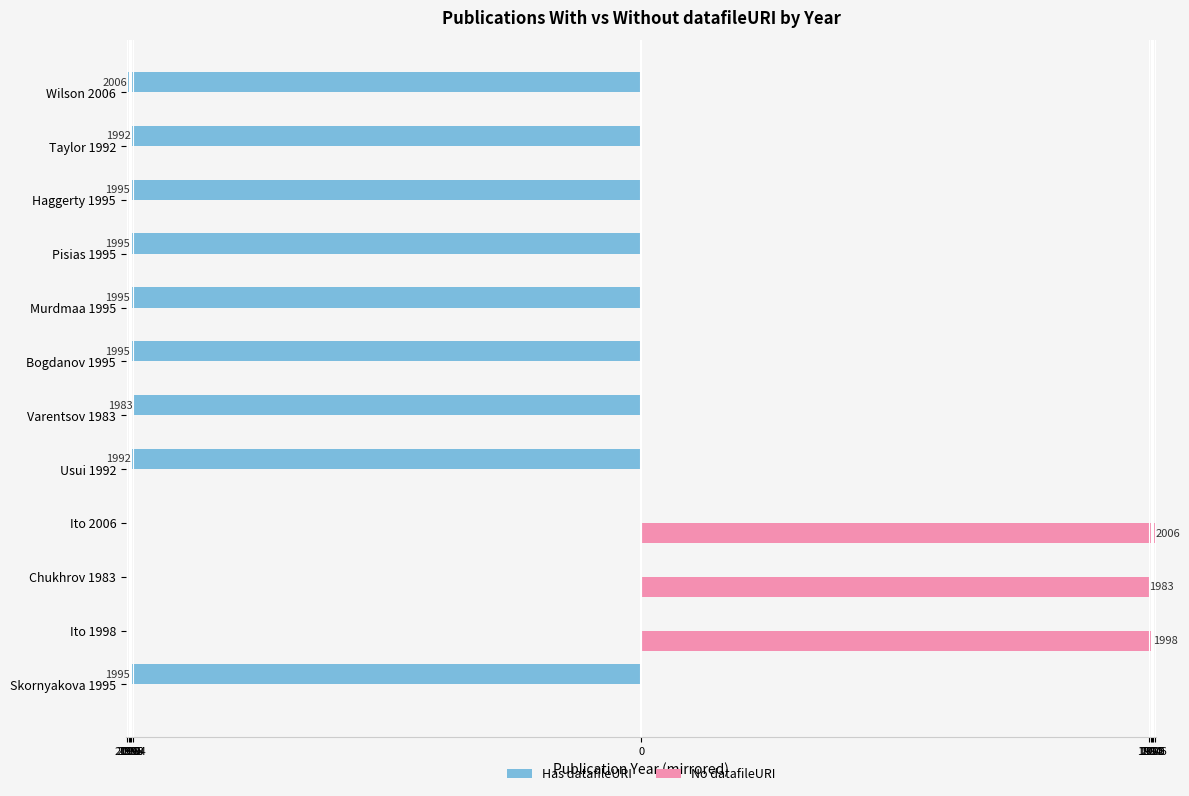

How many groups of bars are there?

12